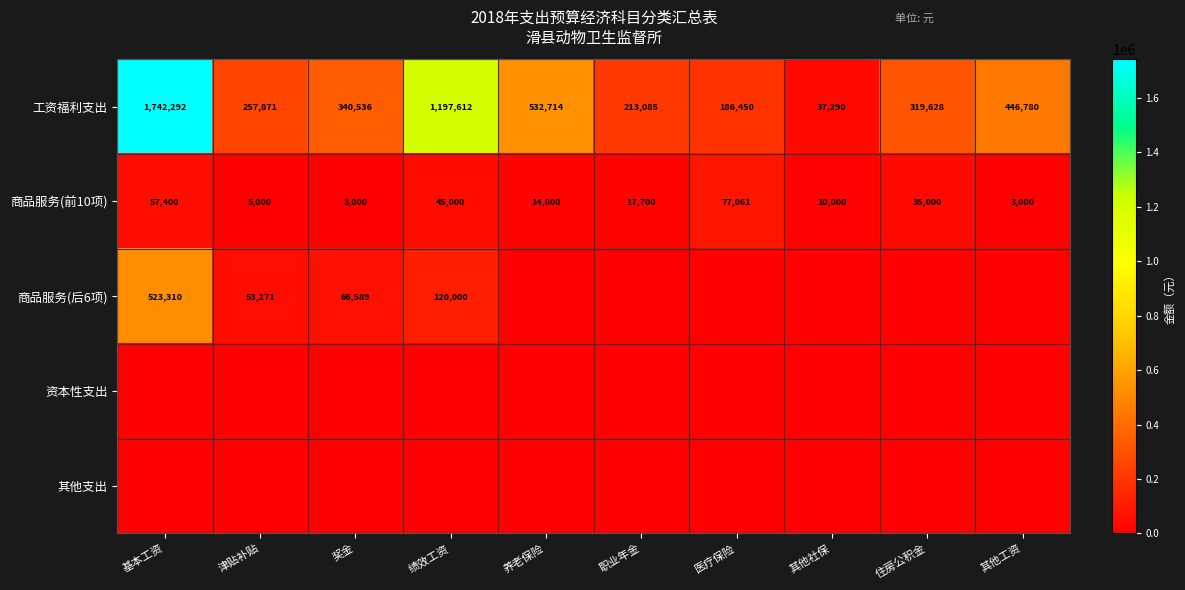

At how many categories does at least one series exceed 772247?

2